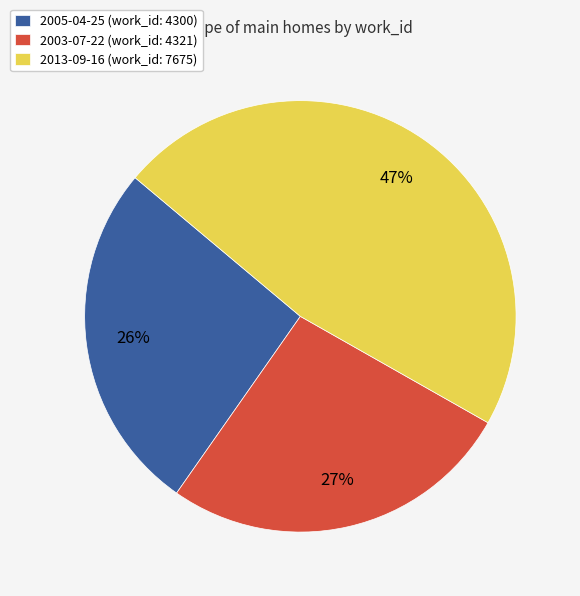

To the nearest percent, what is the average slice percentage?

33%